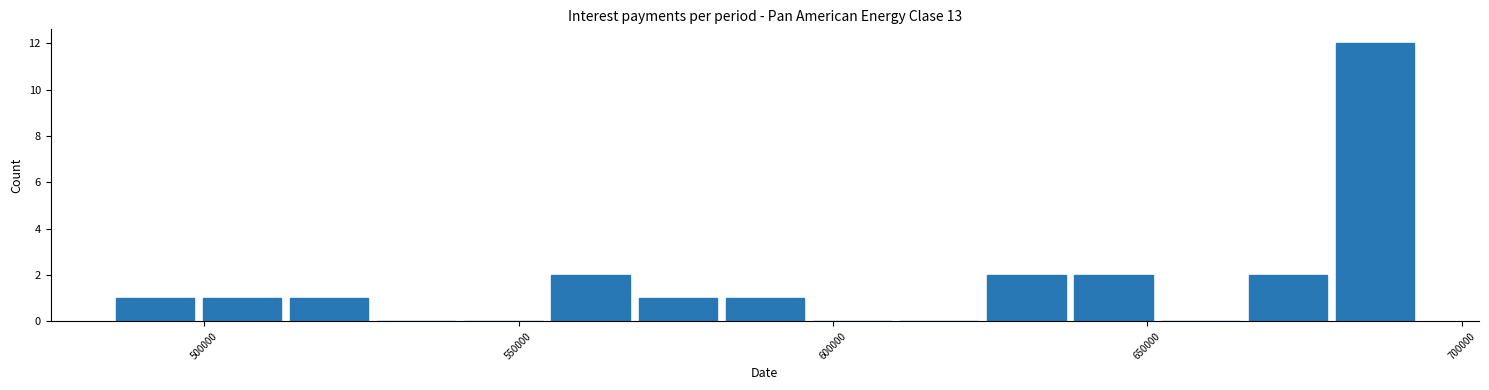

Around what value on the x-axis is the tallest bar? Give the approximate position of its centre, as read against the axis.

685000